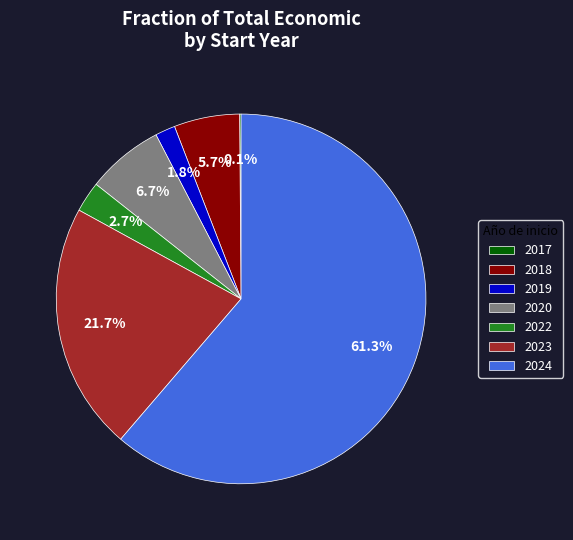

Does 2022 represent more than half of the total?

No